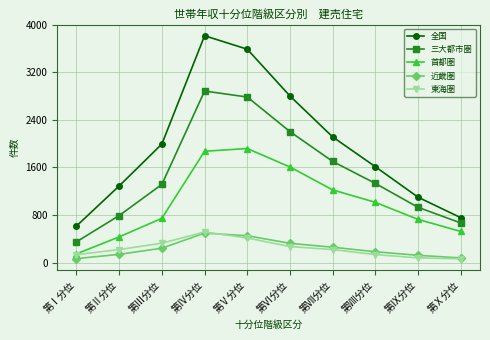

Which category has the highest value in the 首都圏 series?

第Ⅴ分位